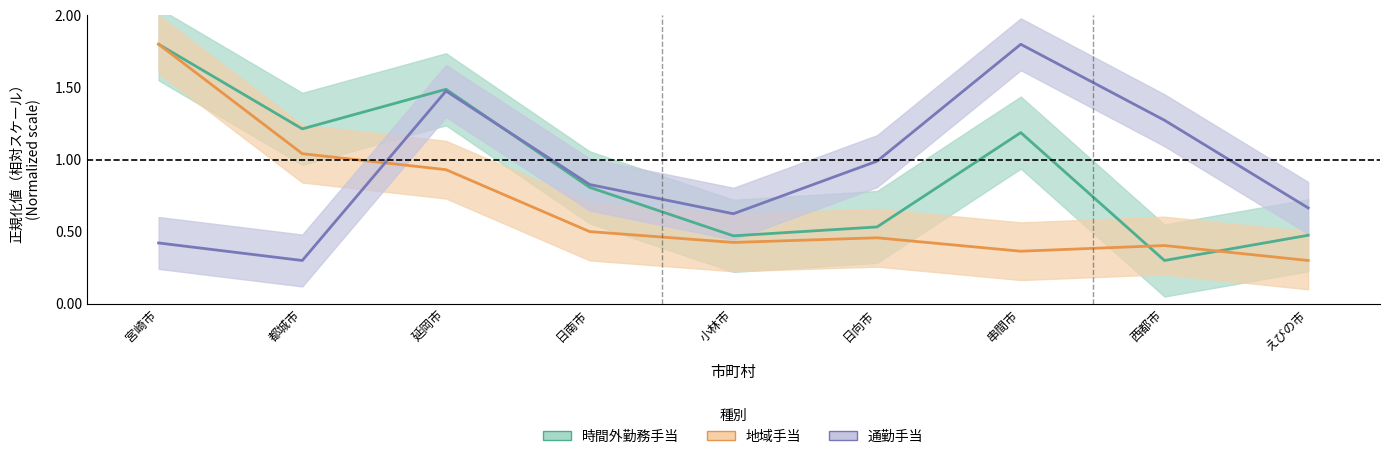

What are all the series names shown in the legend?

時間外勤務手当, 通勤手当, 地域手当